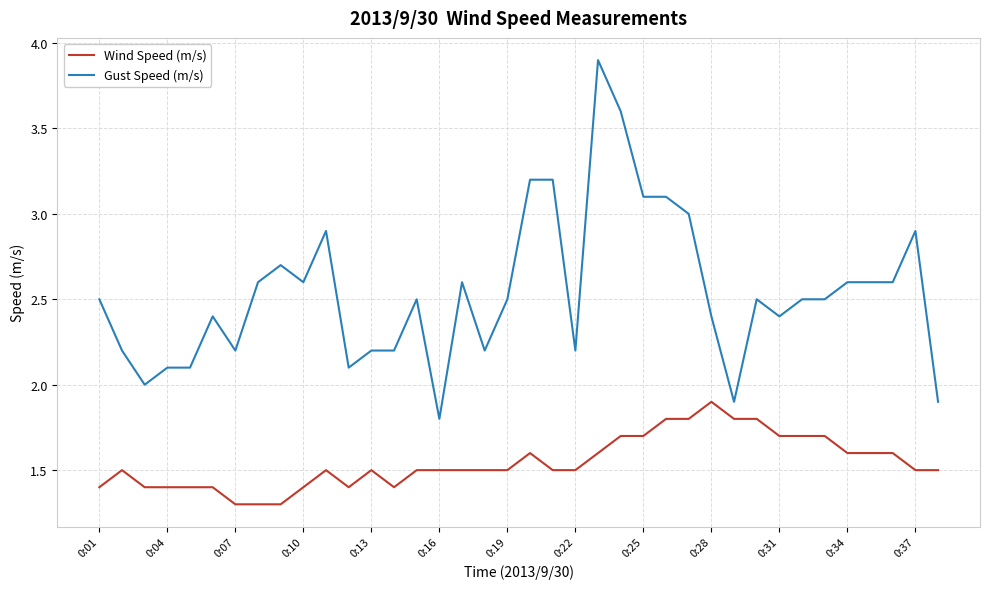

Which series has the largest range (max minus min)?

Gust Speed (m/s)